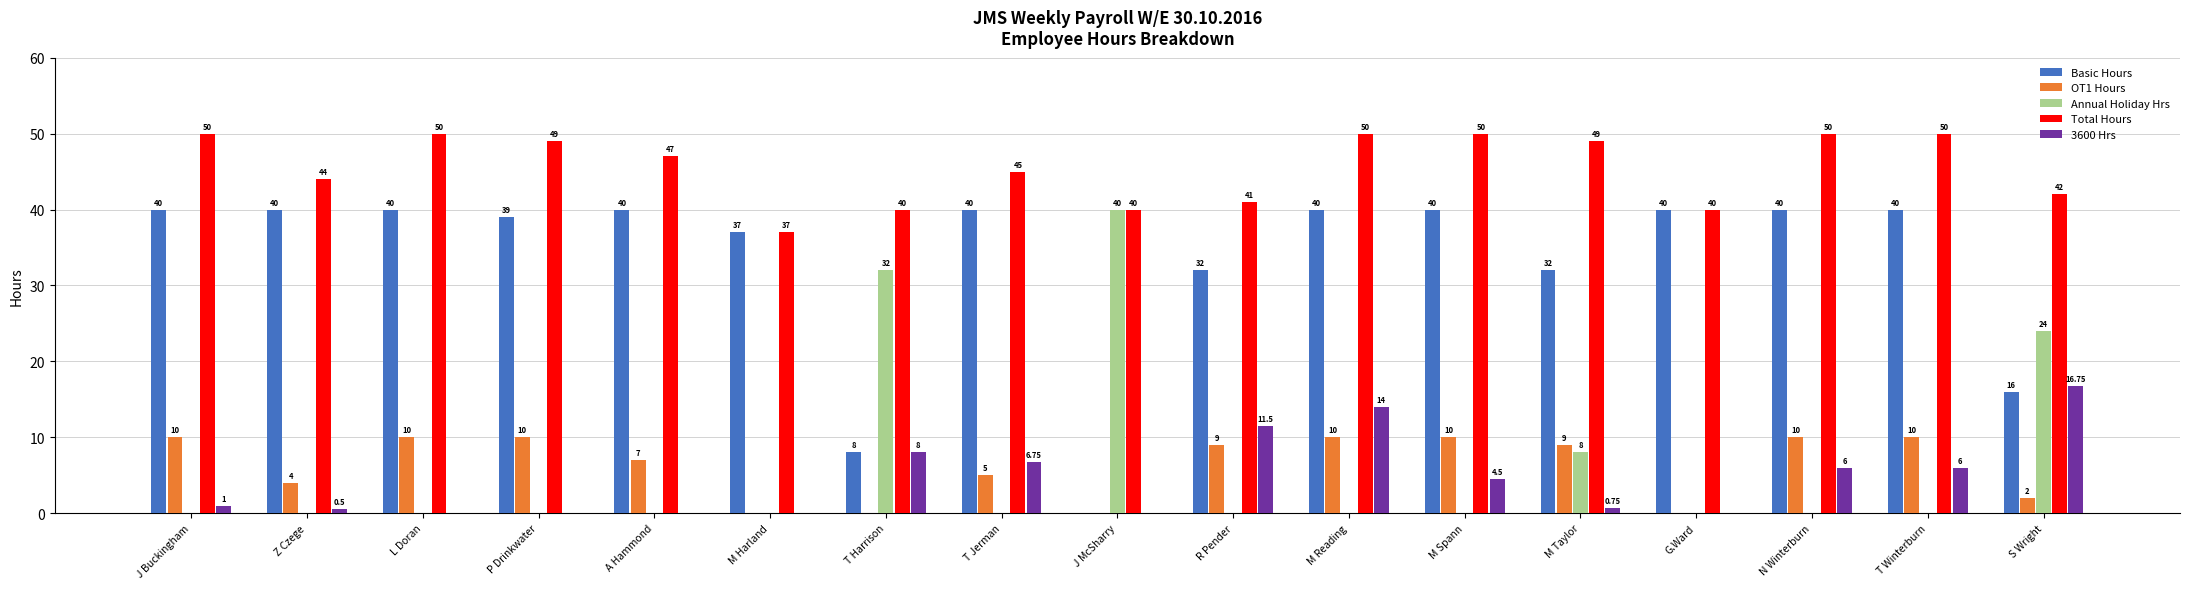

Which series has the largest total across all categories?

Total Hours